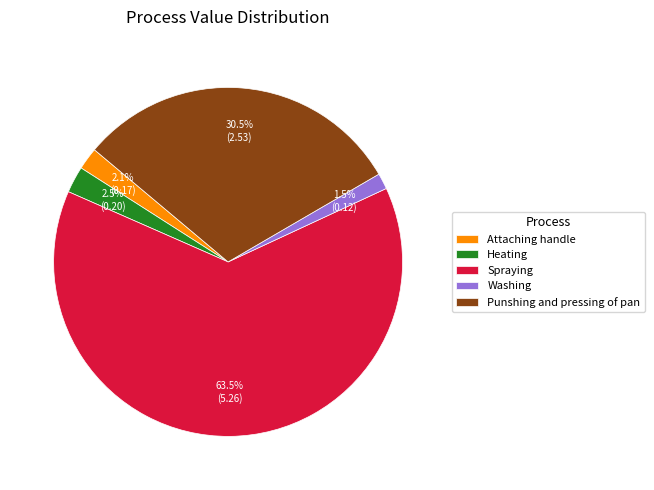

What is the majority slice?

Spraying